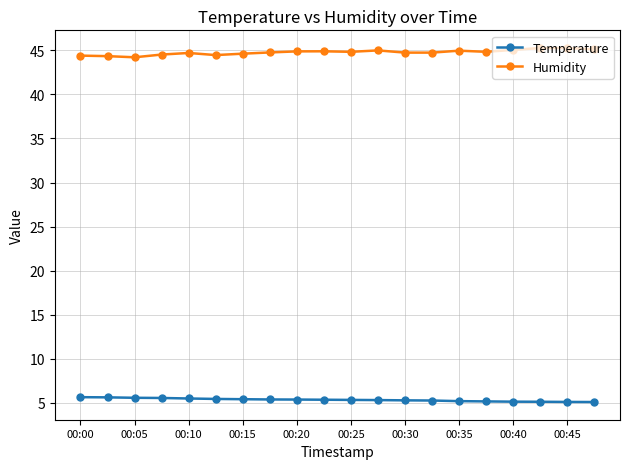

True or false: Humidity has more than 1 points higher than both neighbors.

True